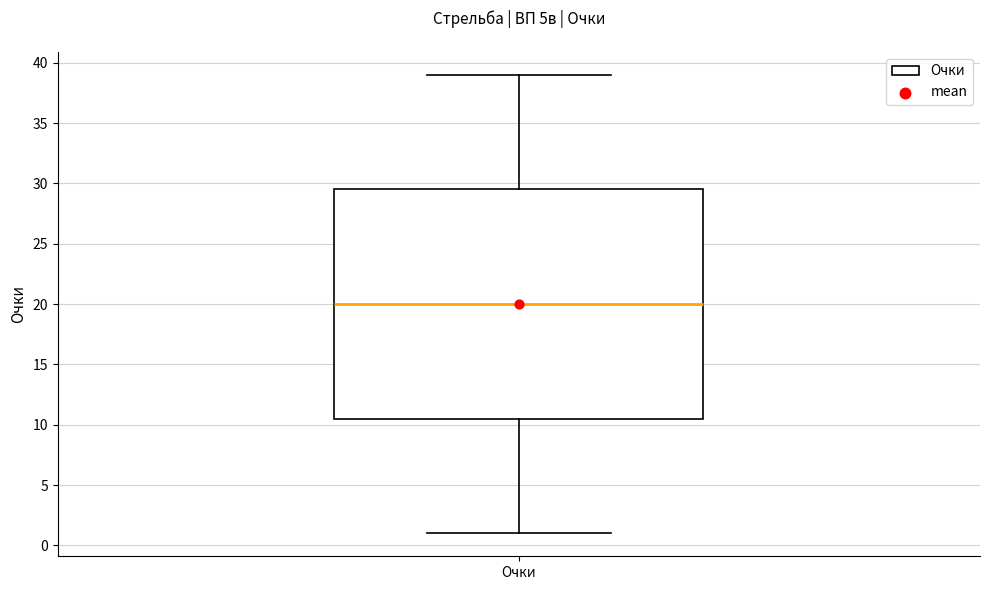

Read this box plot against the y-axis: the position of the median line, the range covered by the box, and the ends of both whiskers. The values are not printed on the chart, so give them approximately, as read against the axis.

median 20.0, box 10.5 to 29.5, whiskers 1.0 to 39.0